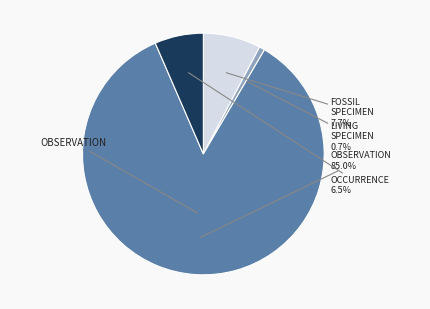

Is there a majority slice in this chart?

Yes